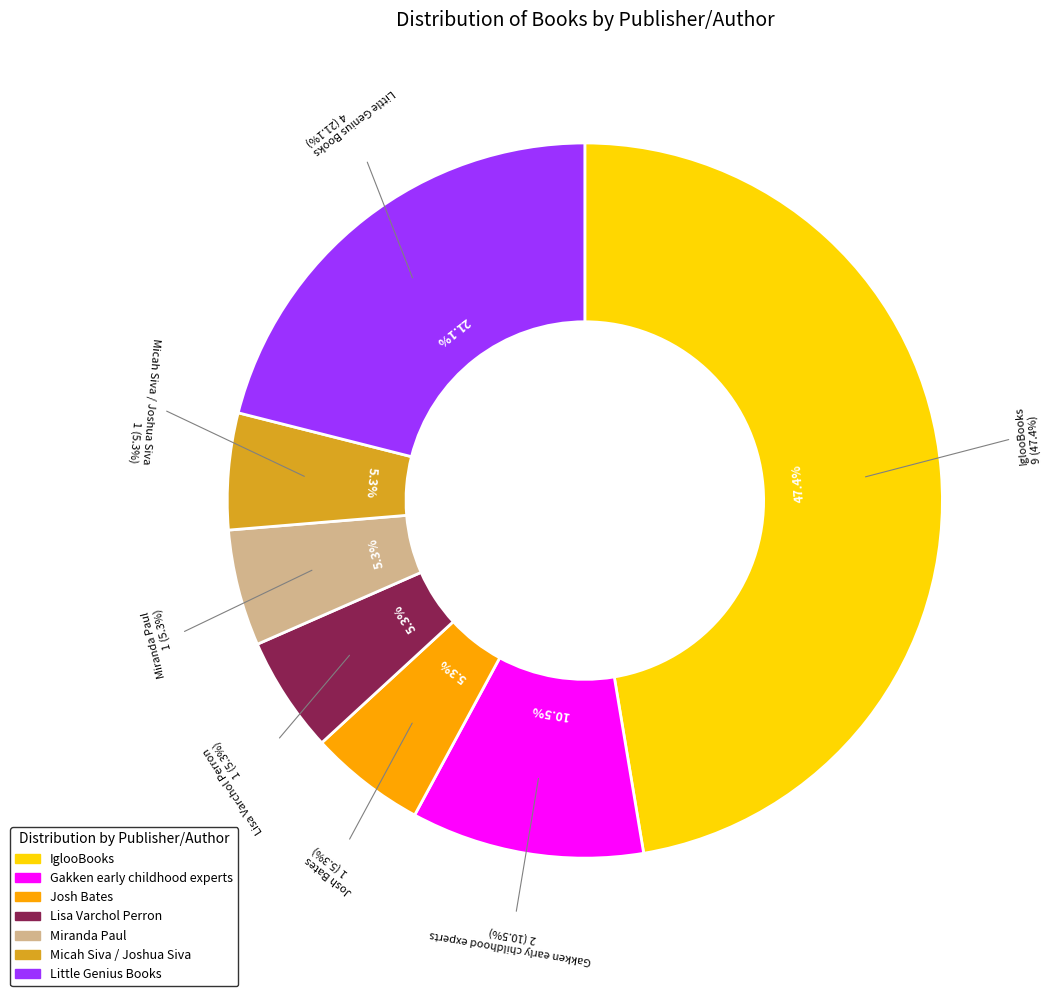

How many slices are in this pie chart?

7